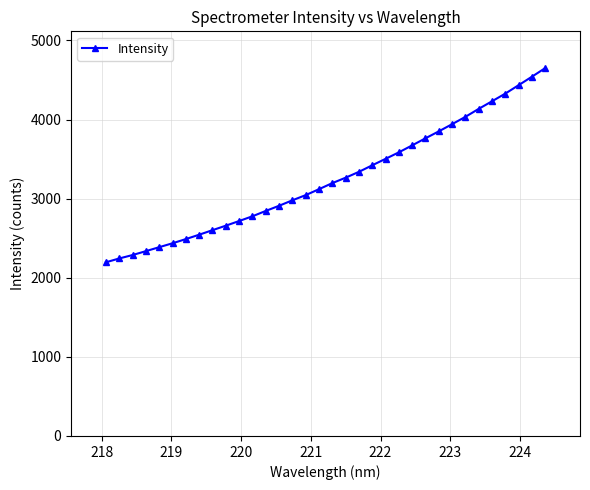

How many series are shown in this chart?

1